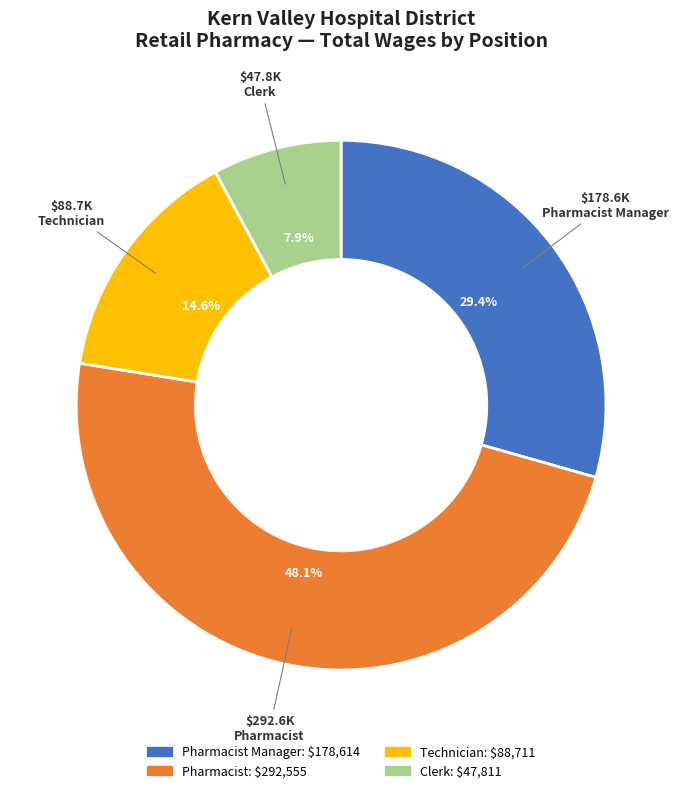

Is there any slice that represents more than half of the pie?

No